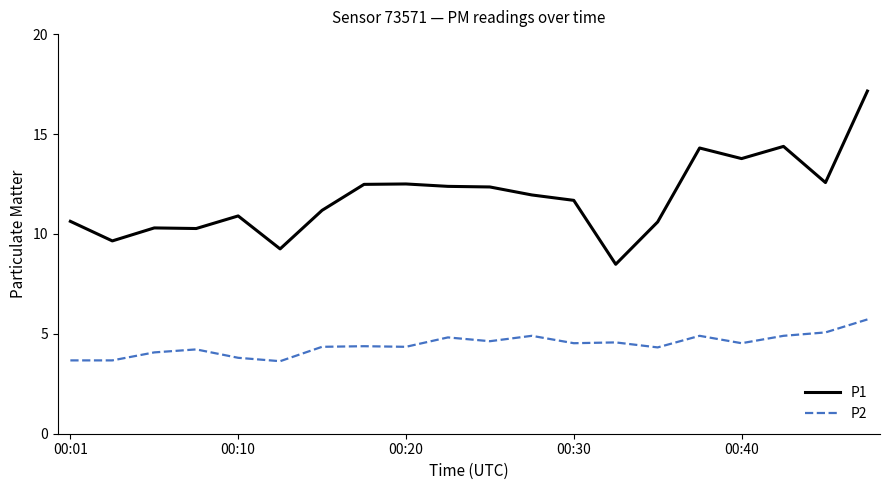

Which series has the widest spread of values?

P1